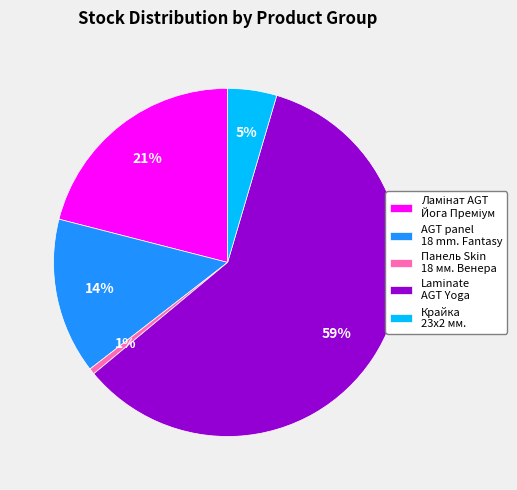

Between Панель Skin 18 мм. Венера and AGT panel 18 mm. Fantasy, which is larger?

AGT panel 18 mm. Fantasy